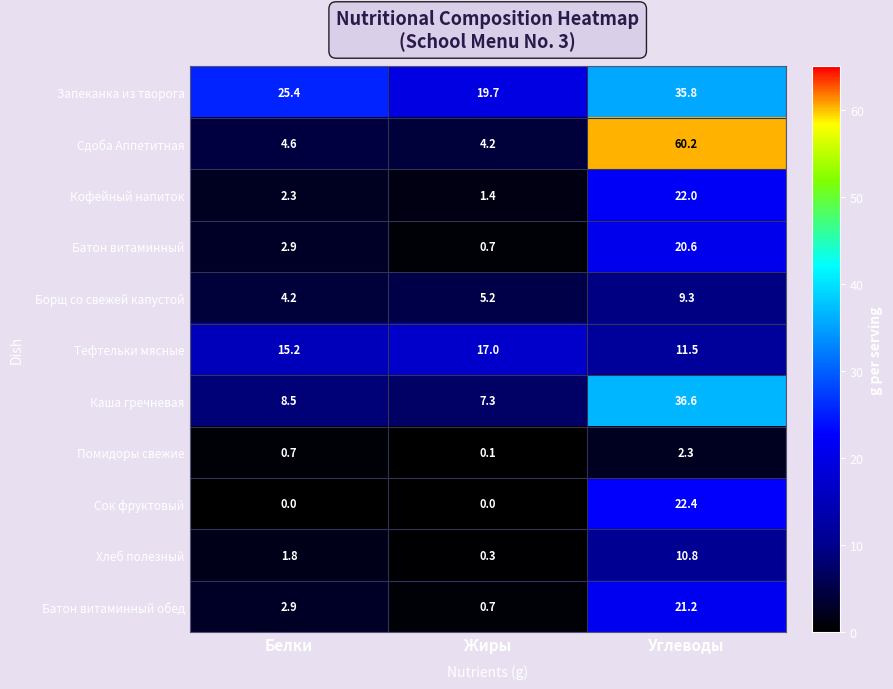

At which category is the sum across all series the highest?

Углеводы